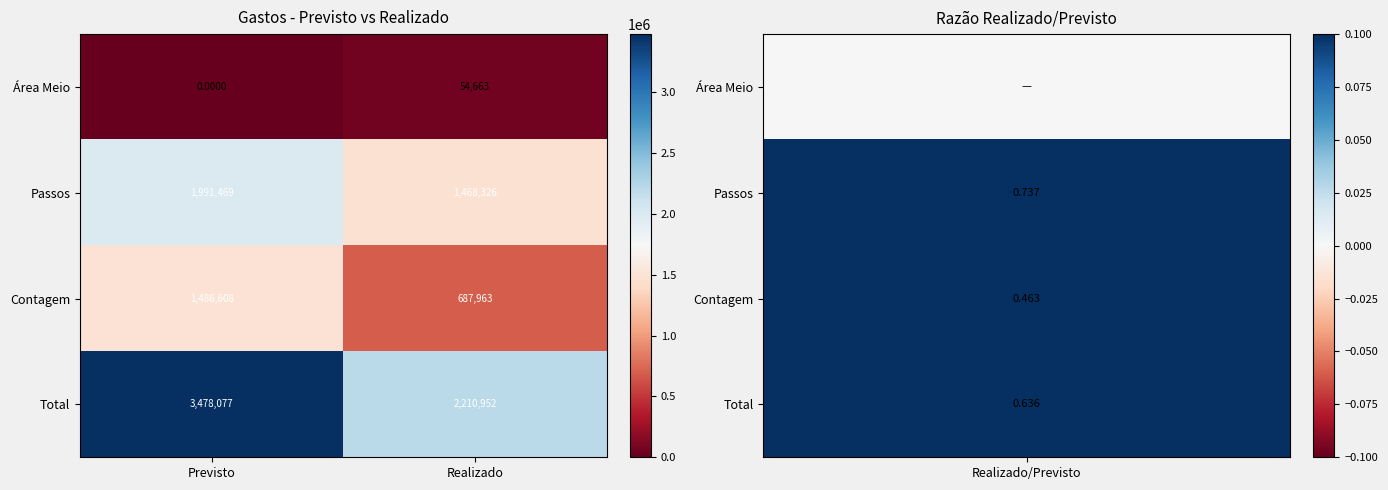

What is the spread (max minus min) of values at Previsto?

3478077